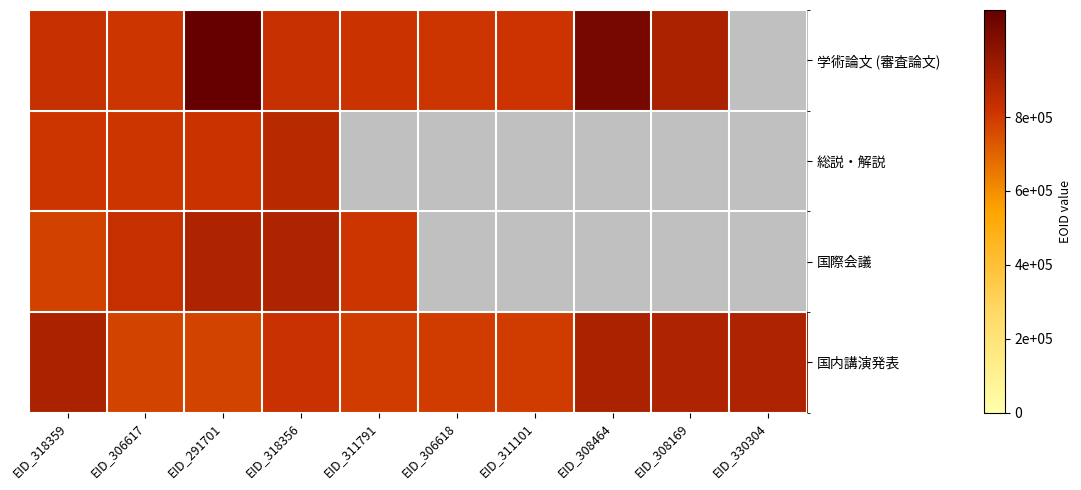

Rank the series by their maximum value, from highest to lowest.

学術論文 (審査論文), 国内講演発表, 国際会議, 総説・解説